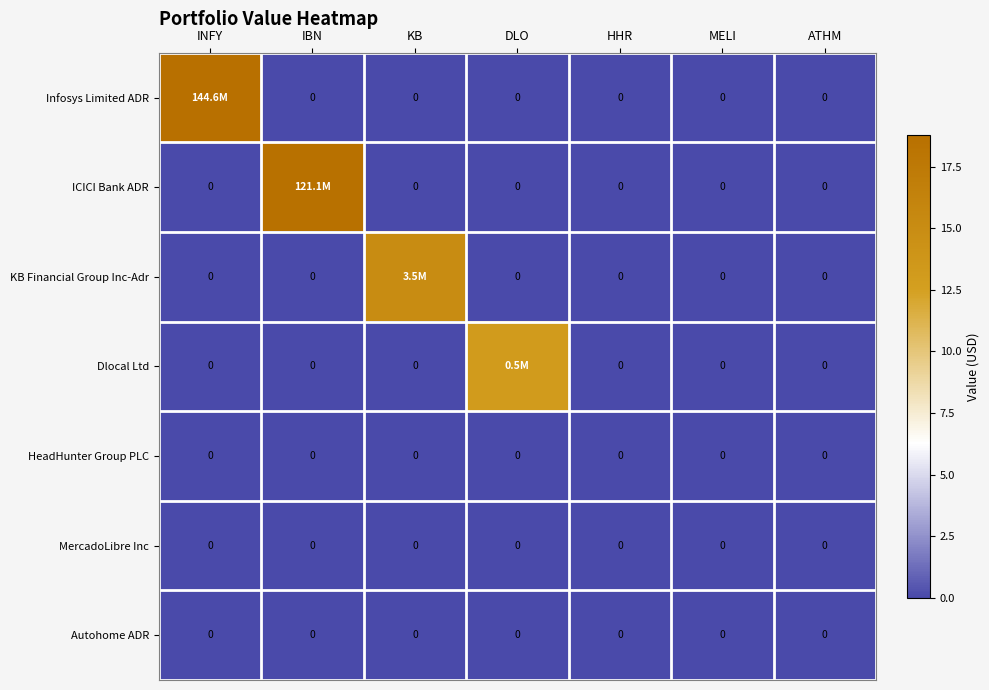

Which has a higher value, IBN or MELI?

IBN